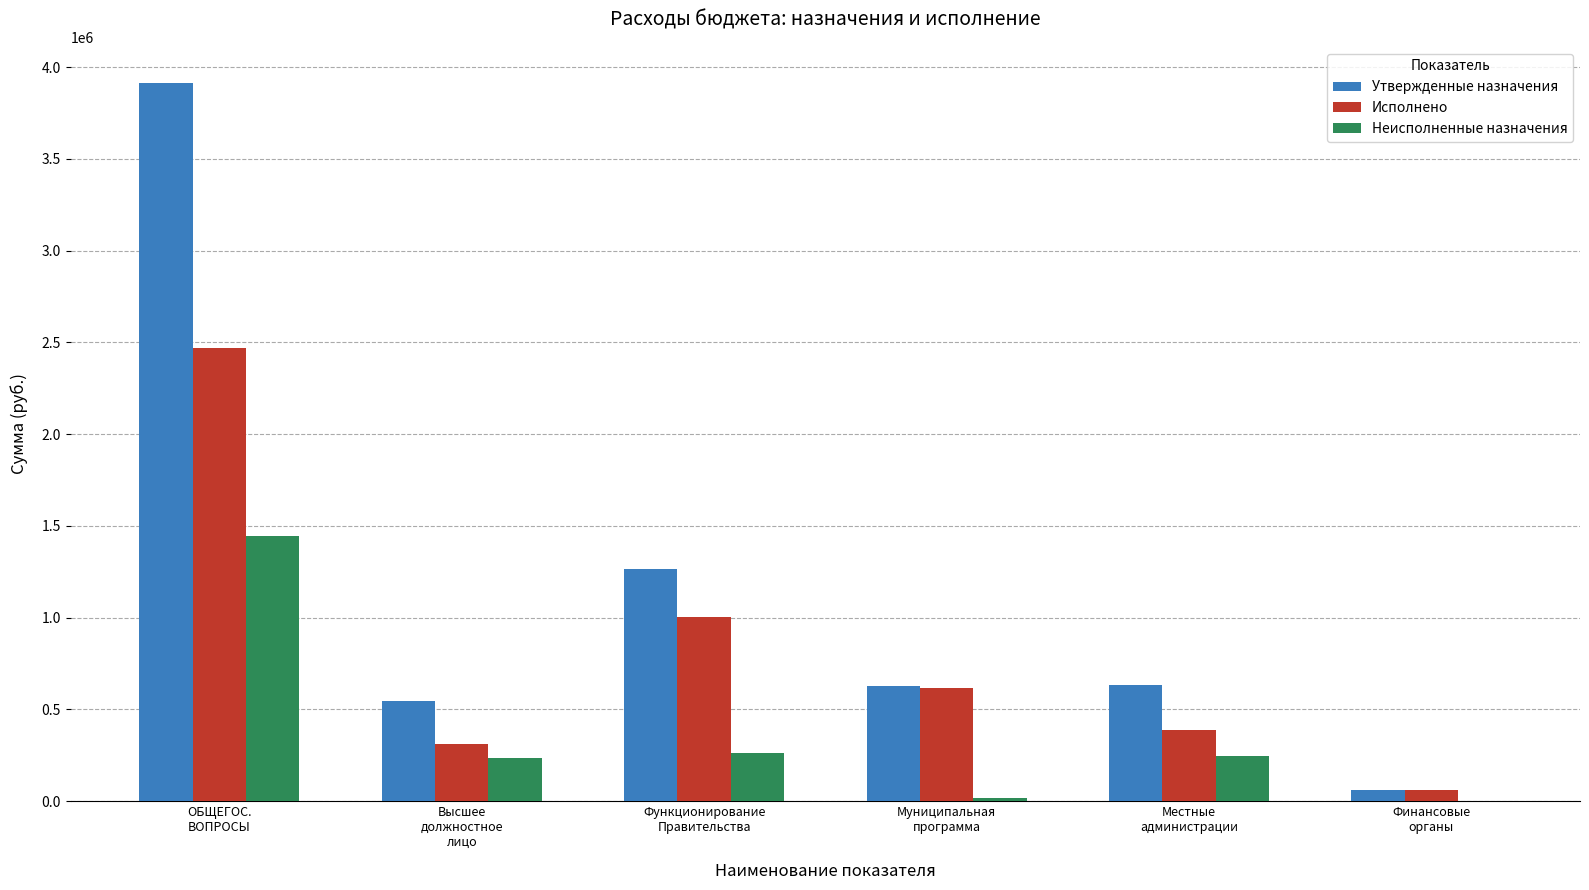

What is the sum of all Неисполненные назначения values?

2212536.0